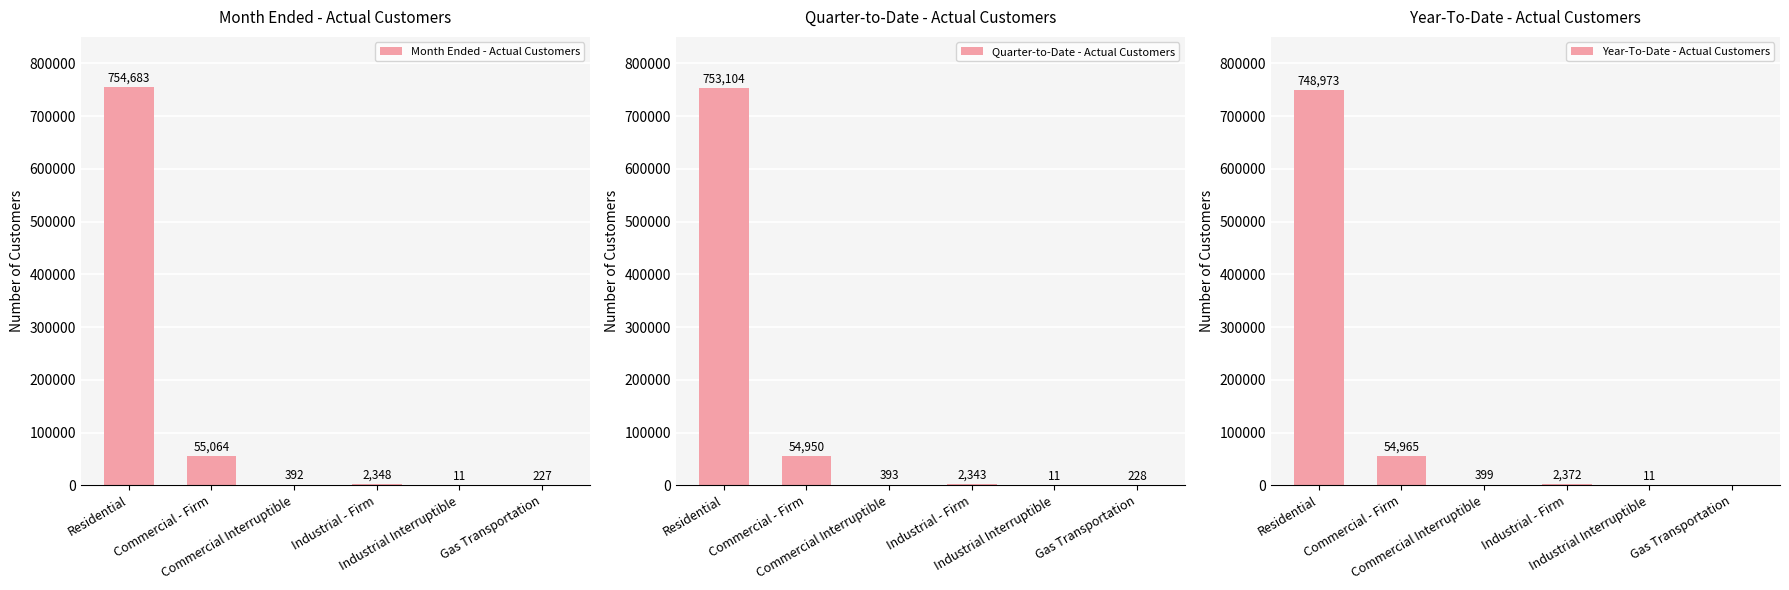

Which series has the widest spread of values?

Month Ended - Actual Customers